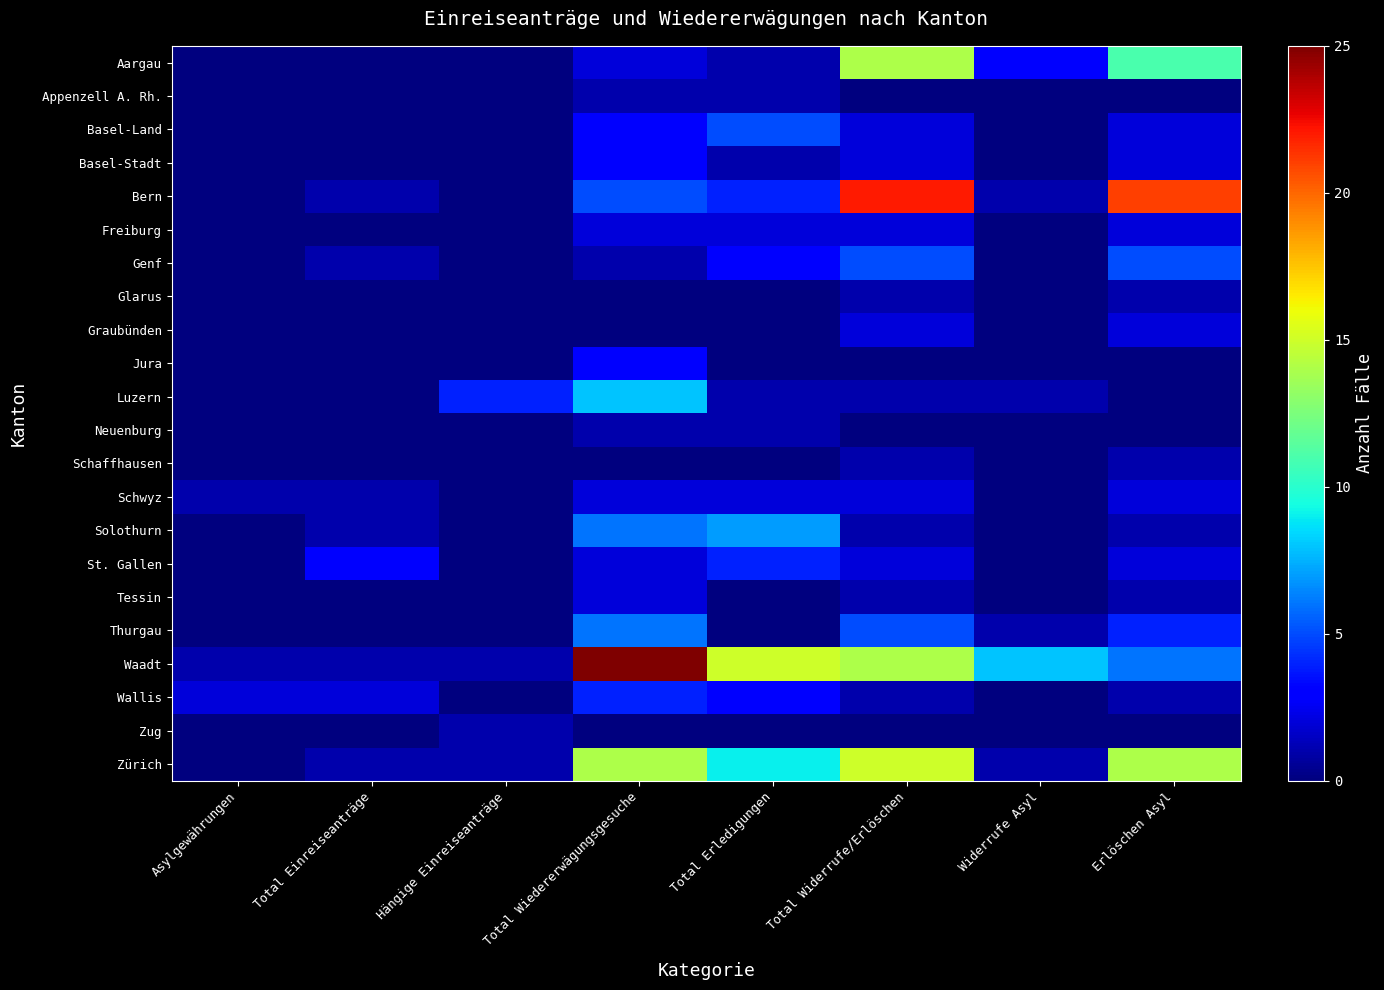

At Hängige Einreiseanträge, list the series in order from smallest to largest.

Aargau, Appenzell A. Rh., Basel-Land, Basel-Stadt, Bern, Freiburg, Genf, Glarus, Graubünden, Jura, Neuenburg, Schaffhausen, Schwyz, Solothurn, St. Gallen, Tessin, Thurgau, Wallis, Waadt, Zug, Zürich, Luzern